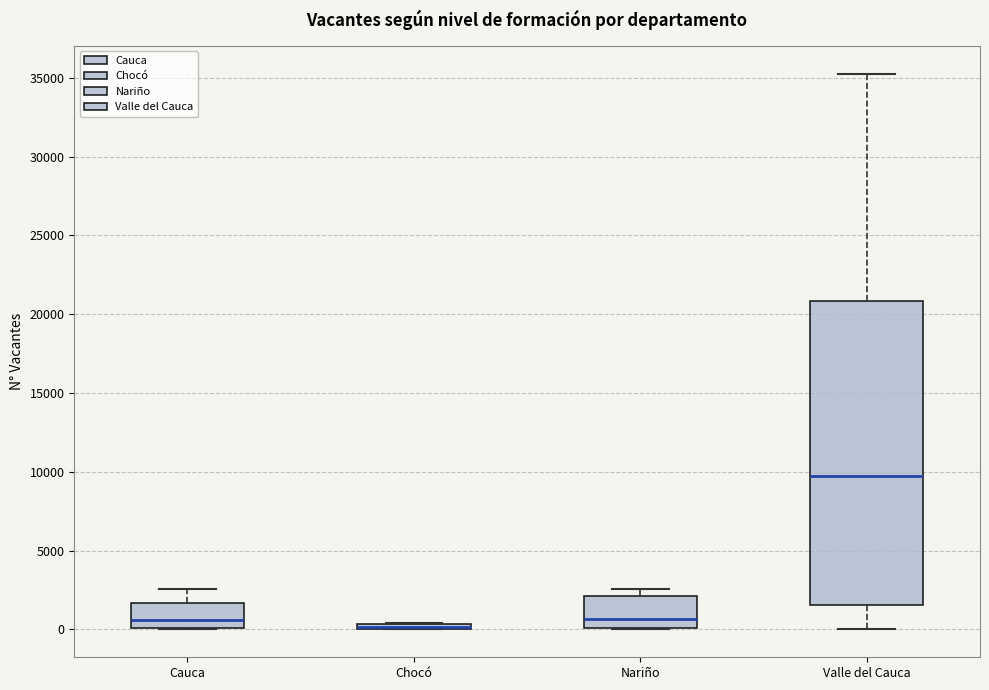

Where is the lower edge of the box for Chocó on the y-axis? The values are not printed on the chart, so give them approximately, as read against the axis.

0